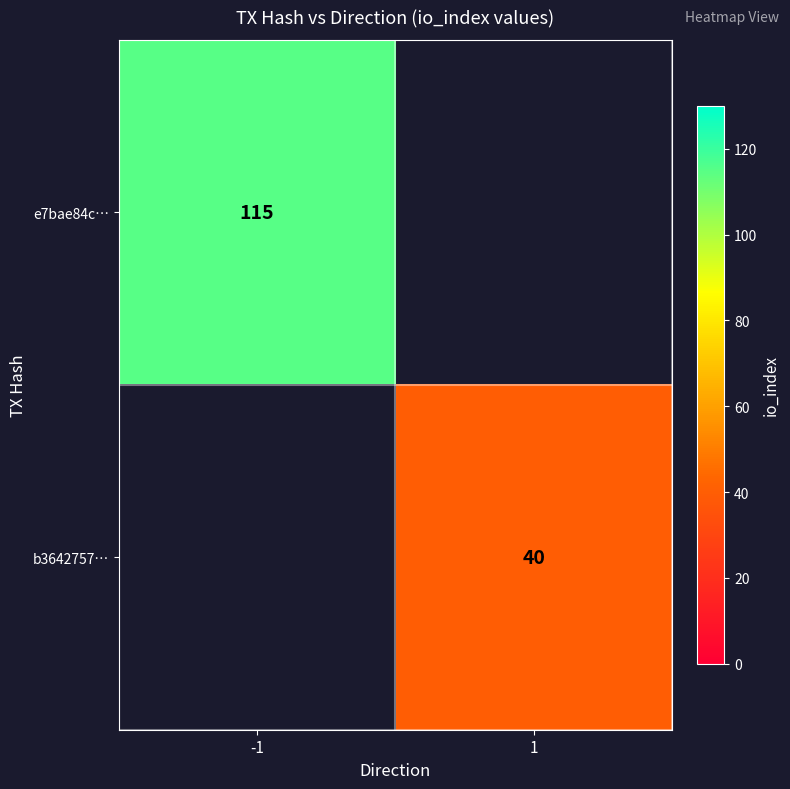

True or false: b3642757… has a value of 40 at 1.

True